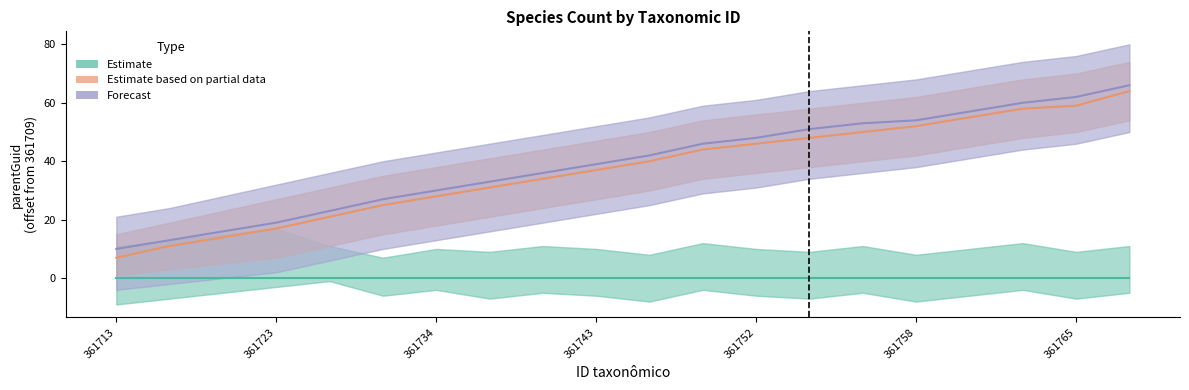

True or false: Forecast and Estimate based on partial data intersect in this chart.

False